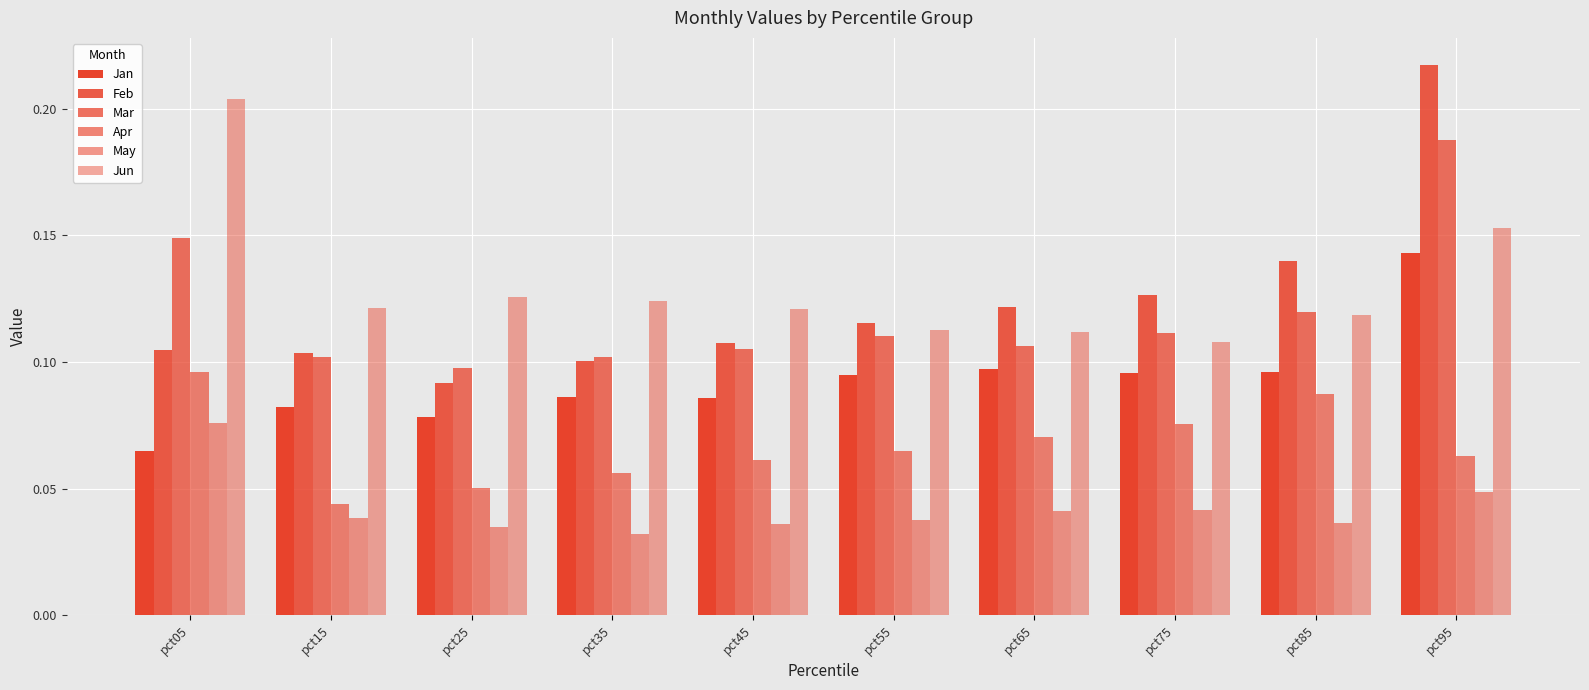

Rank the series at pct05 from highest to lowest value.

Jun, Mar, Feb, Apr, May, Jan